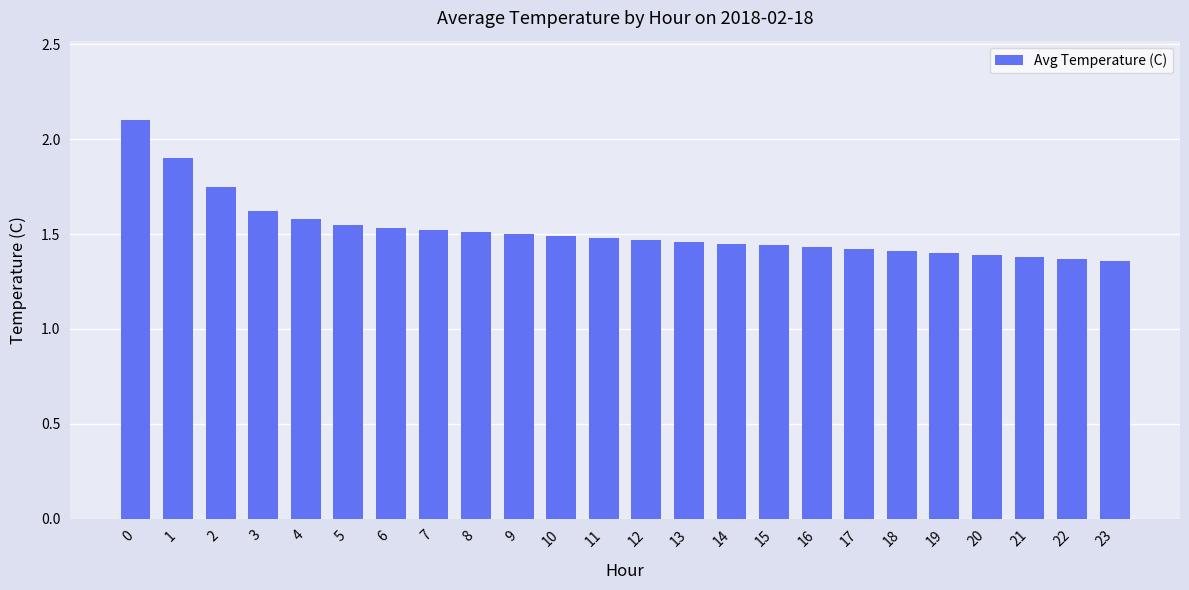

What is the difference between the maximum and second lowest values?

0.7